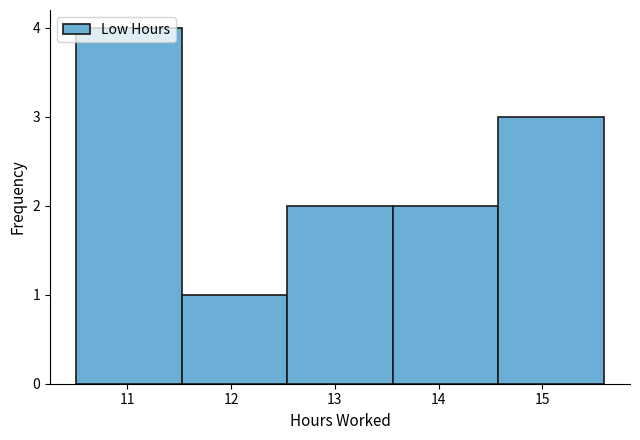

Which range on the x-axis has the tallest bar?

10.5 to 11.5